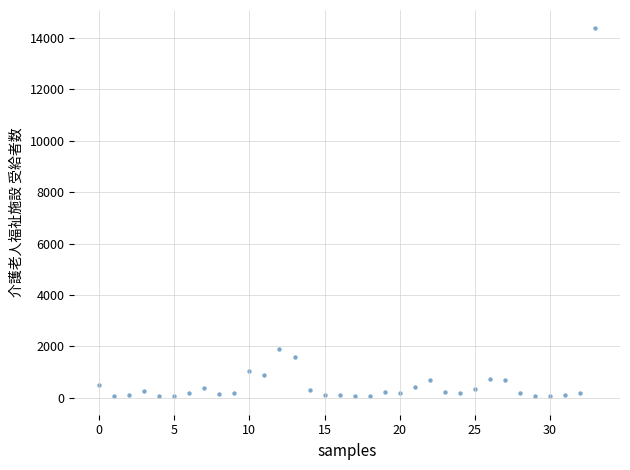

What is the range of Y values (max minus min)?

14308